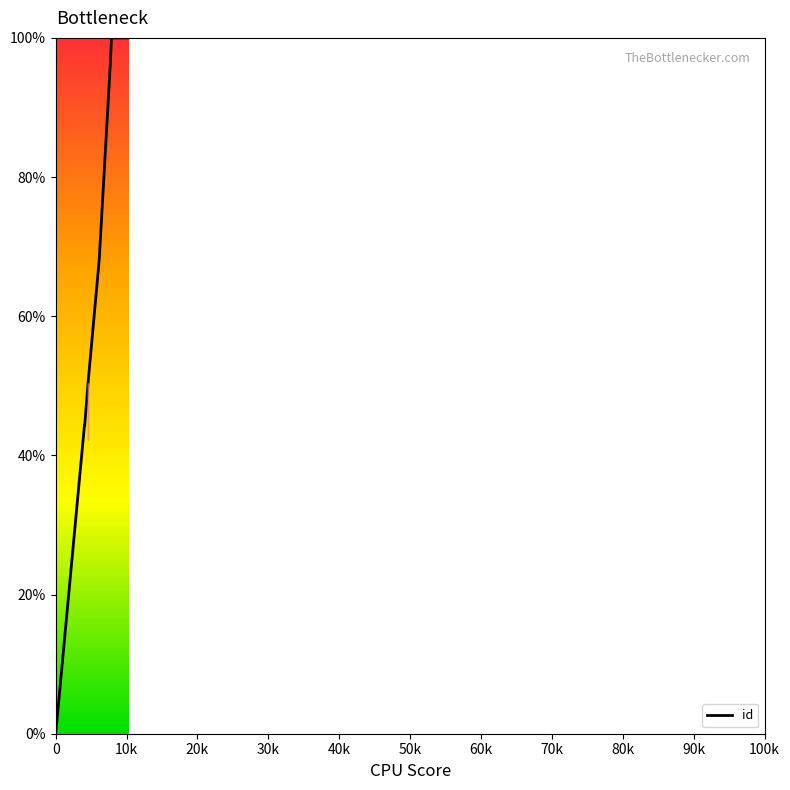

What position from the left is 30k?

4